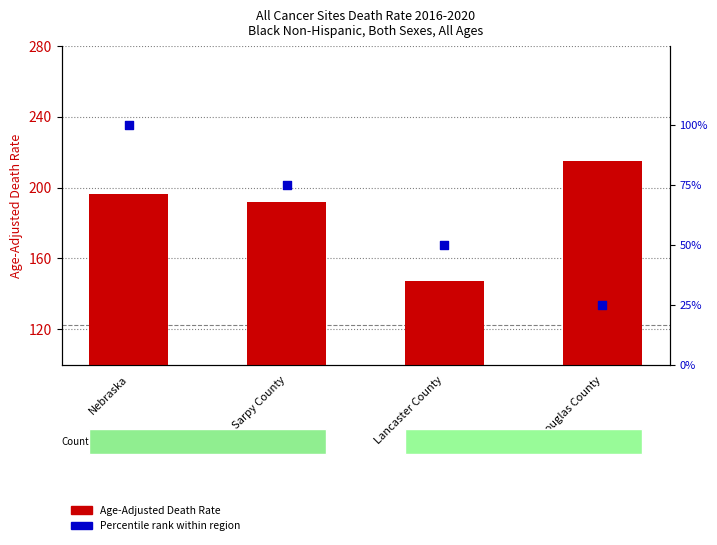

Which series has the largest total across all categories?

Age-Adjusted Death Rate